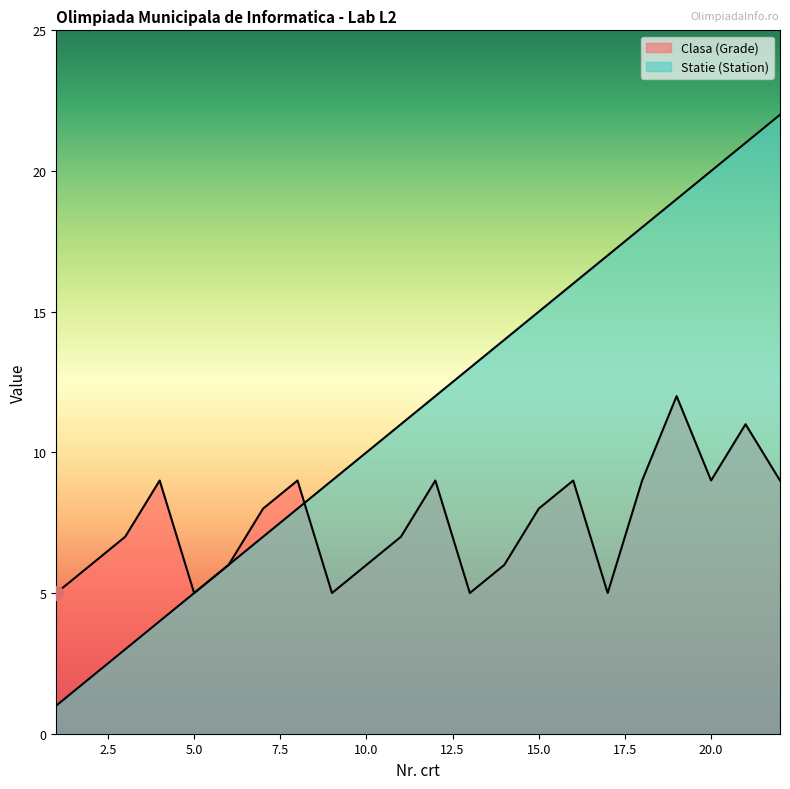

How many values in the Statie (Station) series are below 12?

11